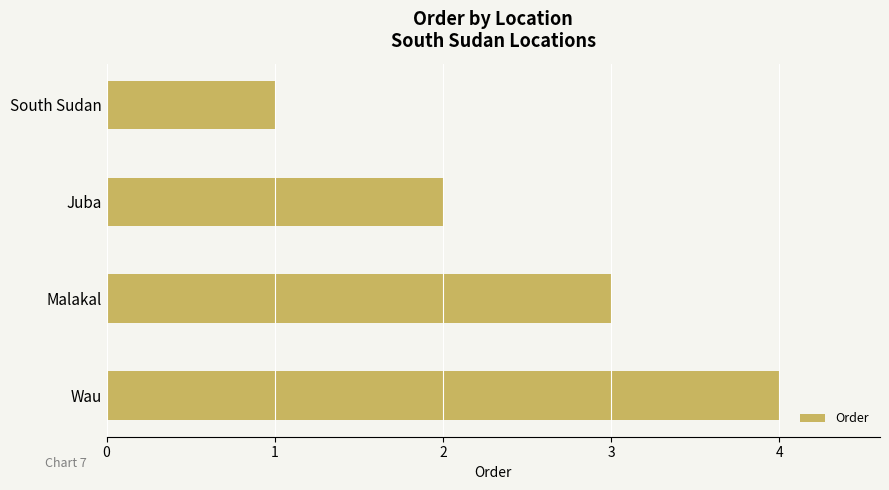

What value does the data have at Wau?

4